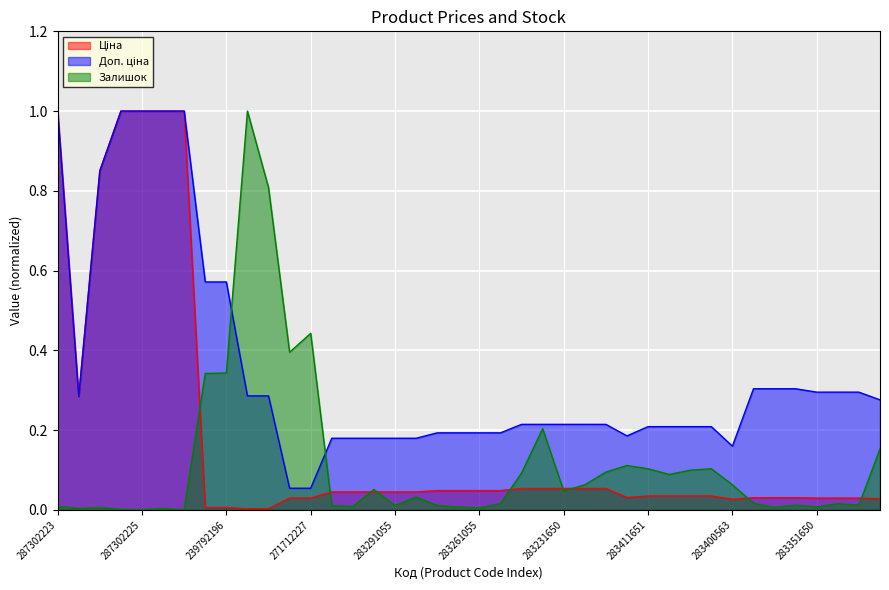

What is the average value of the Доп. ціна series?

0.3